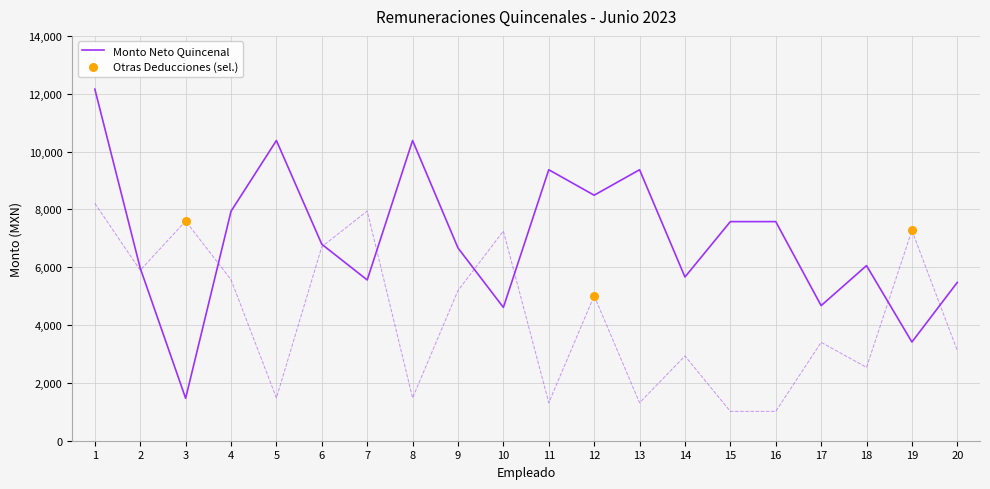

Which series has the largest Y range (max minus min)?

Monto Neto Quincenal